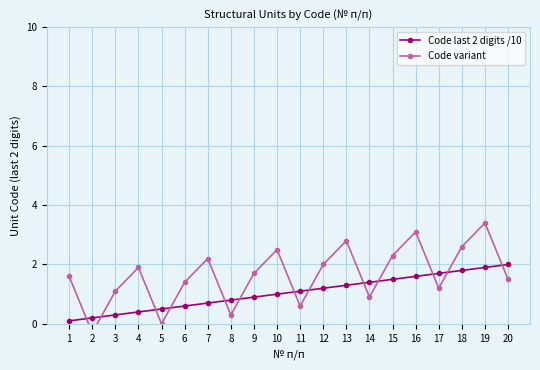

Rank the series by their average value, from highest to lowest.

Code variant, Code last 2 digits /10